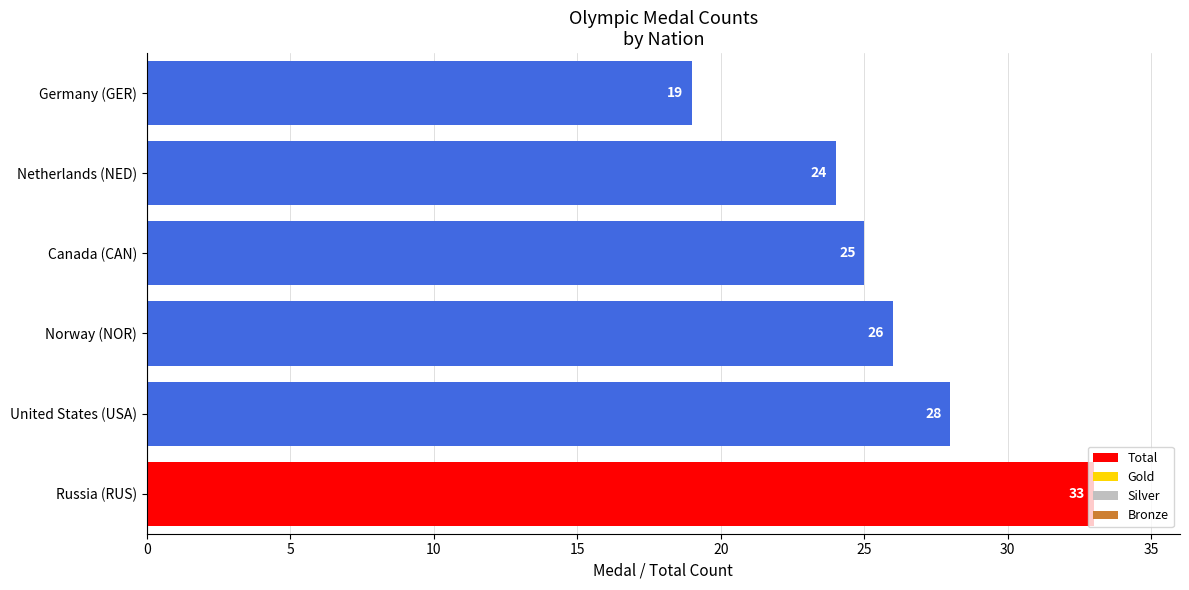

True or false: the data shows 8 at United States (USA).

False